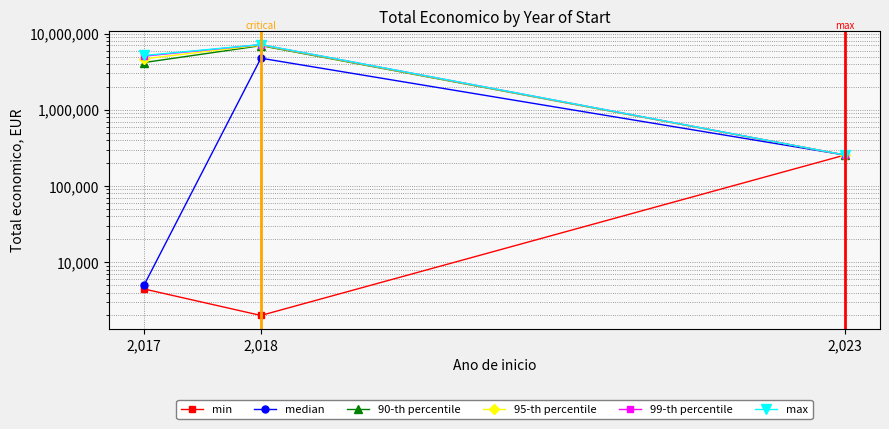

At which category is the sum across all series the highest?

2,018